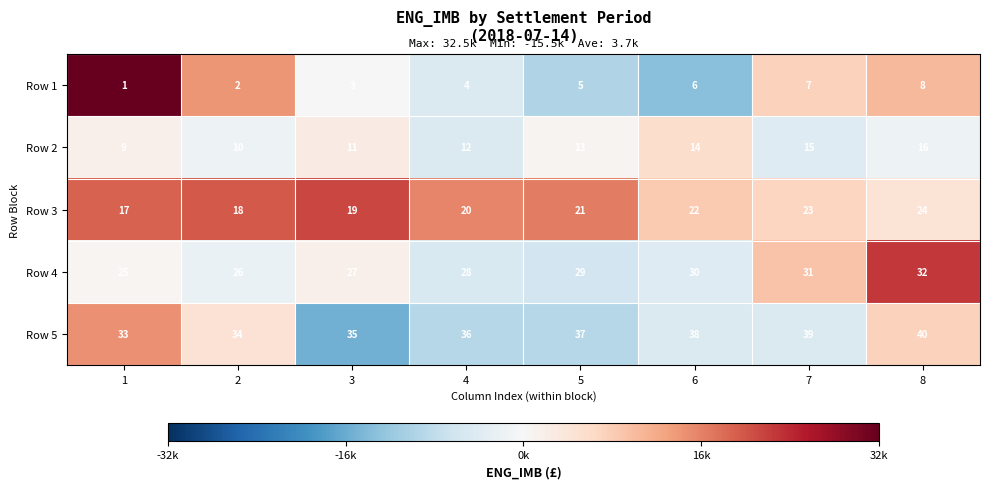

What is the maximum value shown in the chart?

40